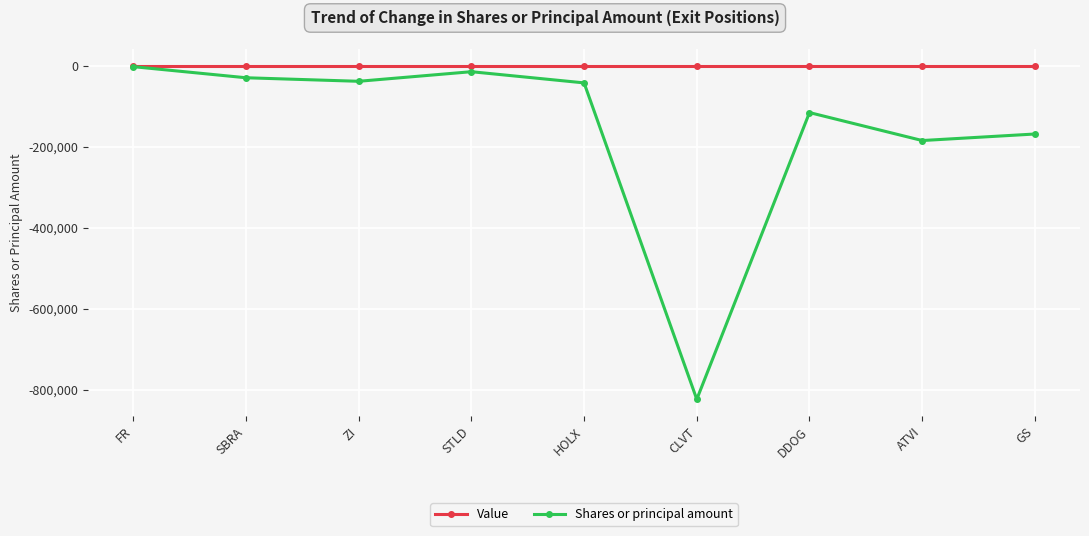

What is the spread (max minus min) of values at CLVT?

824084